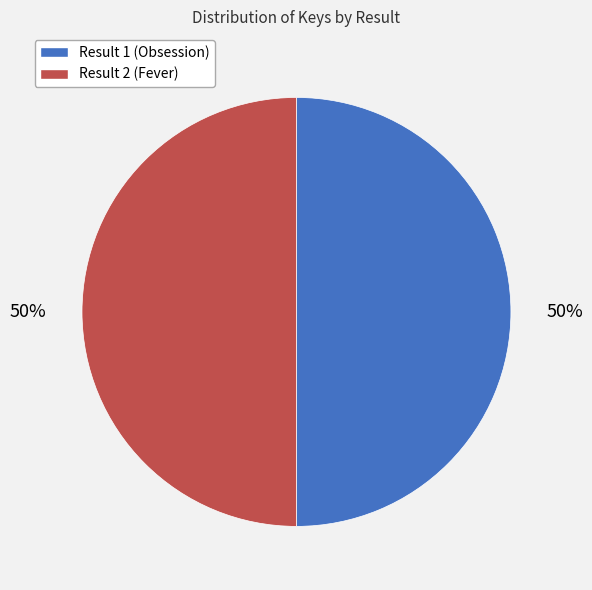

The Result 1 (Obsession) slice represents 59% of the pie. True or false?

False